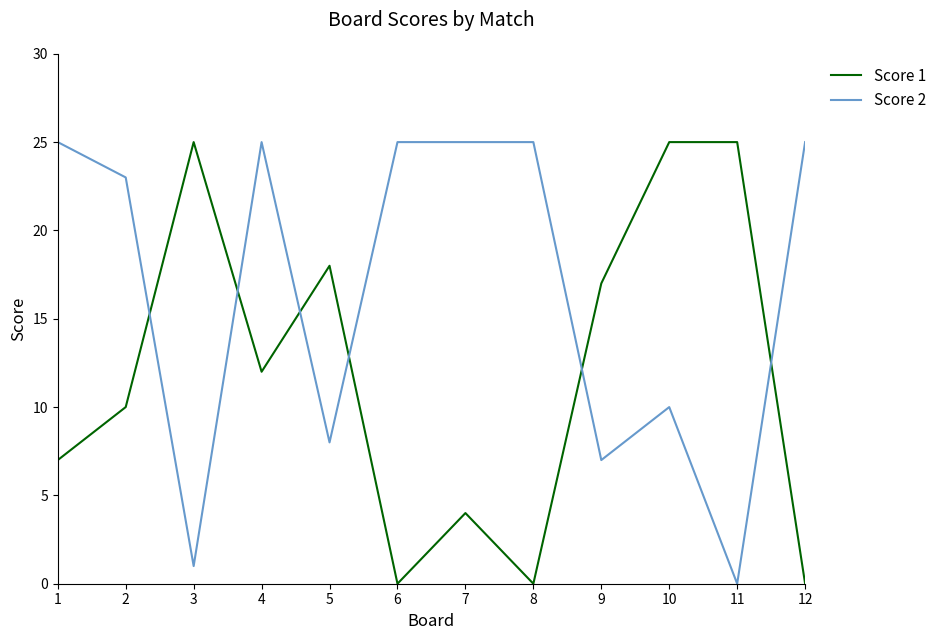

Reading left to right, transcribe all the data shown in this chart.

Score 1: 1=7	2=10	3=25	4=12	5=18	6=0	7=4	8=0	9=17	10=25	11=25	12=0
Score 2: 1=25	2=23	3=1	4=25	5=8	6=25	7=25	8=25	9=7	10=10	11=0	12=25